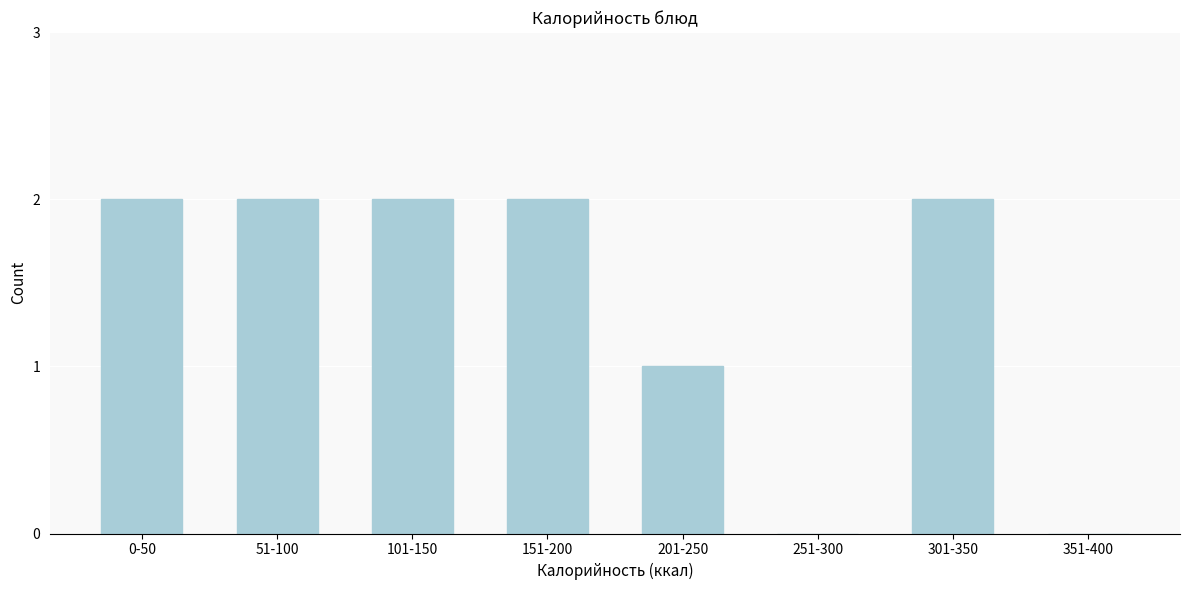

Reading left to right, extract all data points from this chart.

0-50=2	51-100=2	101-150=2	151-200=2	201-250=1	251-300=0	301-350=2	351-400=0